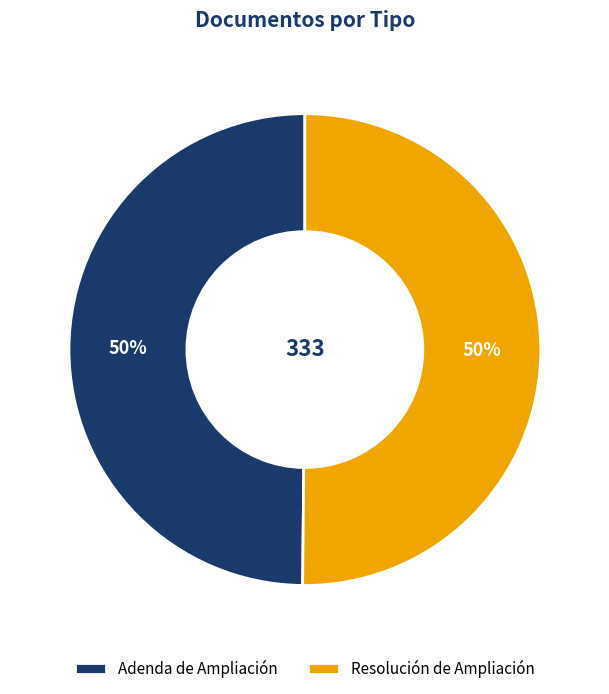

To the nearest percent, what portion does Resolución de Ampliación represent?

50%